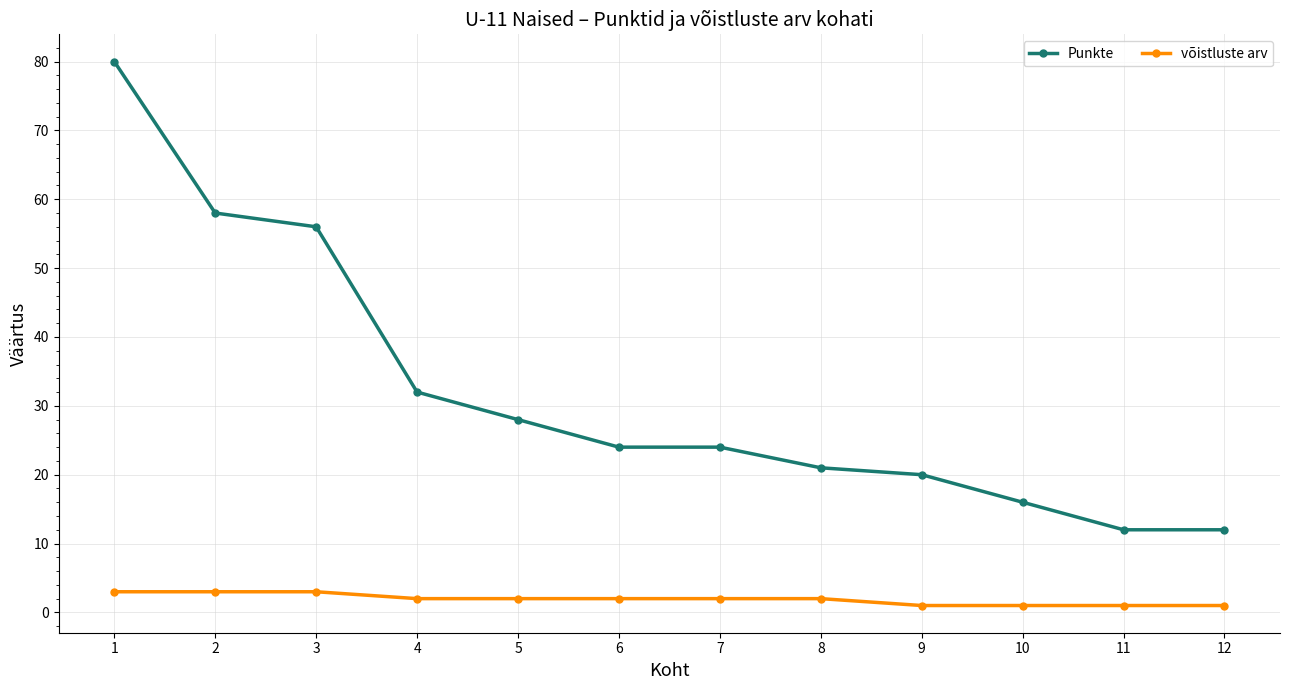

At which label is Punkte closest to 46?

3